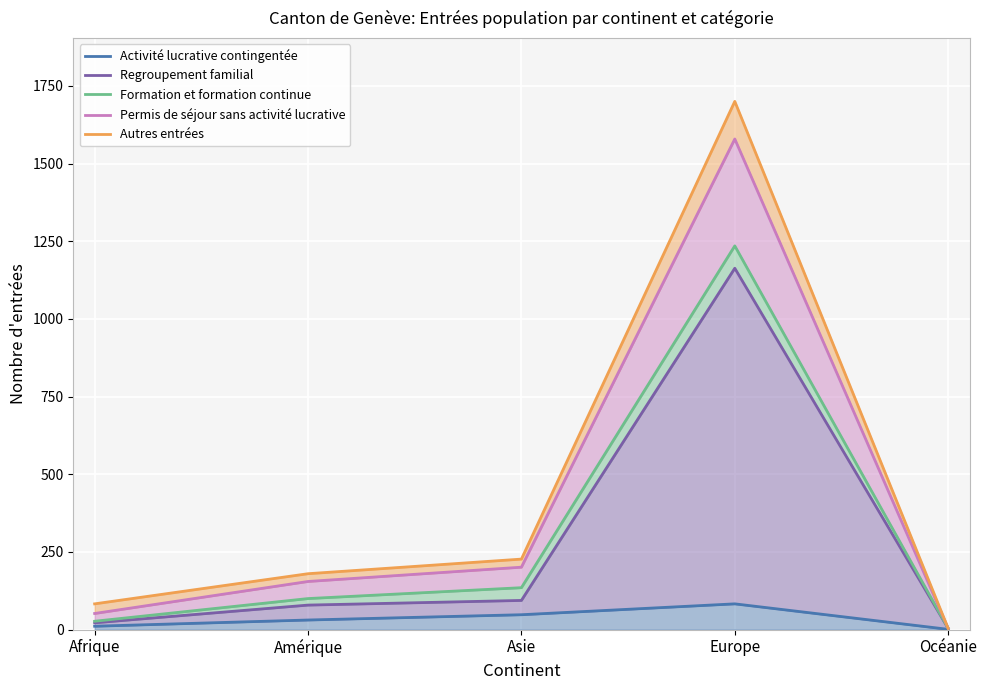

What are all the series names shown in the legend?

Activité lucrative contingentée, Regroupement familial, Formation et formation continue, Permis de séjour sans activité lucrative, Autres entrées